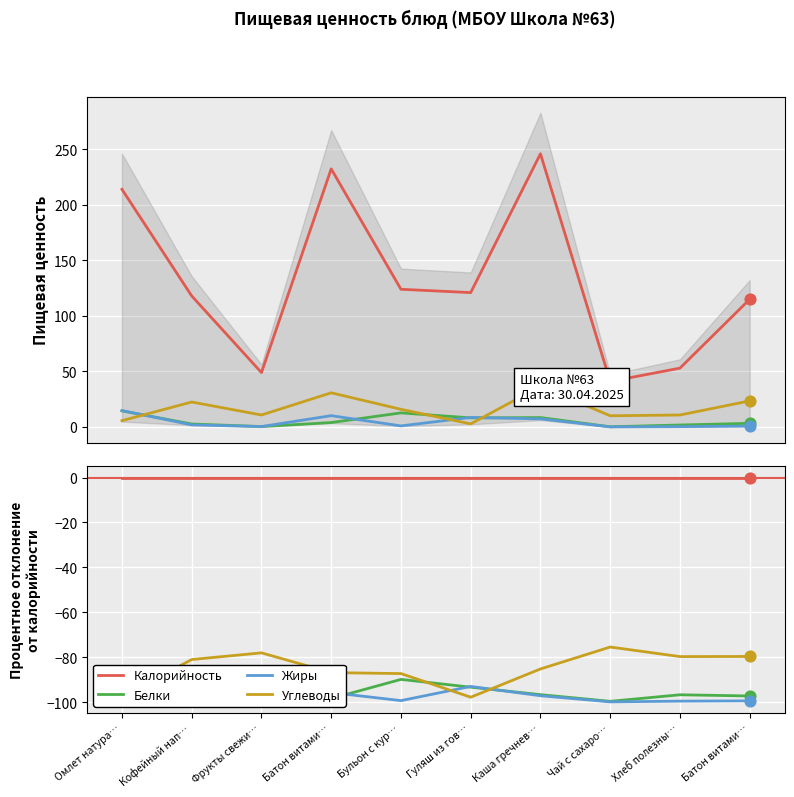

At which category is the sum across all series the highest?

Каша гречнев…